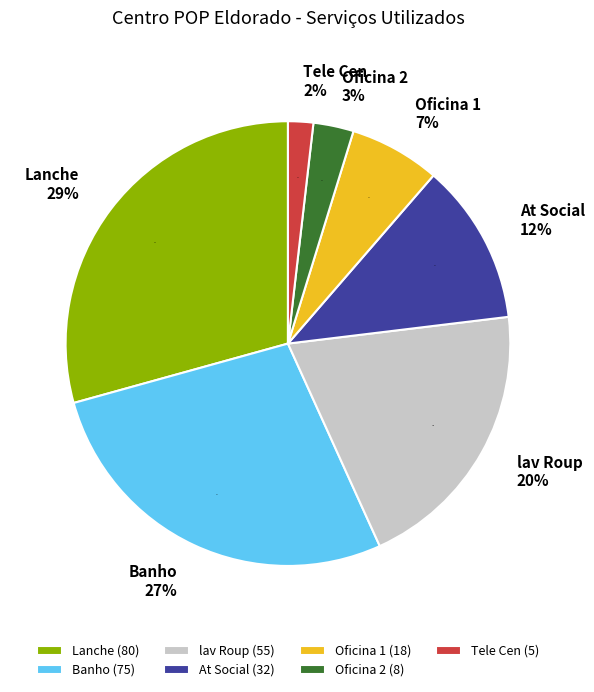

Is there any slice that represents more than half of the pie?

No